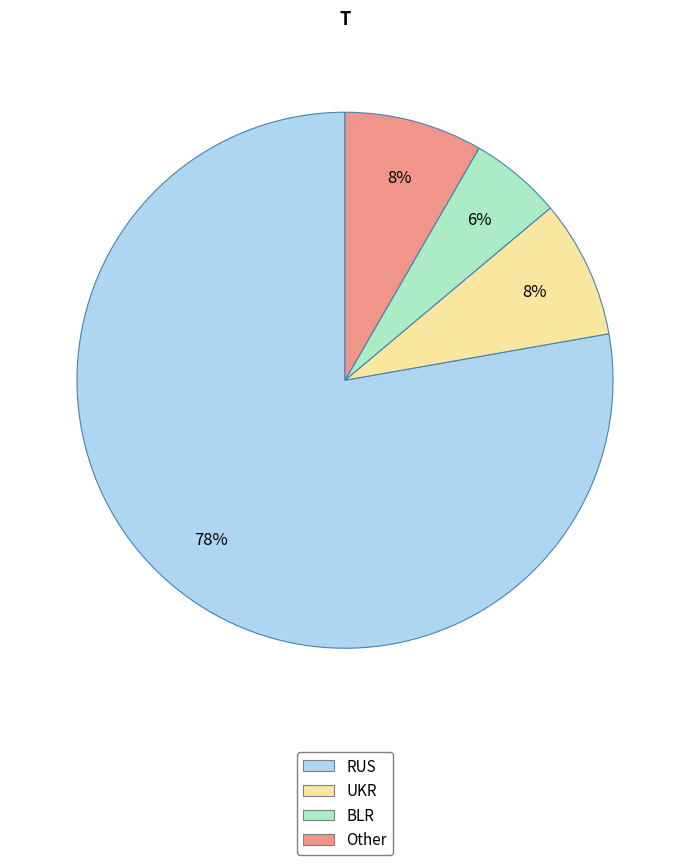

Do Other and BLR together represent more than half of the pie?

No